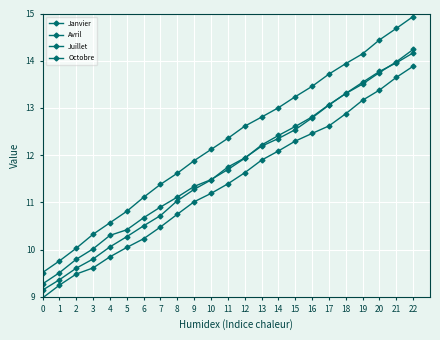

List the series in order of their peak value, lowest first.

Juillet, Avril, Octobre, Janvier